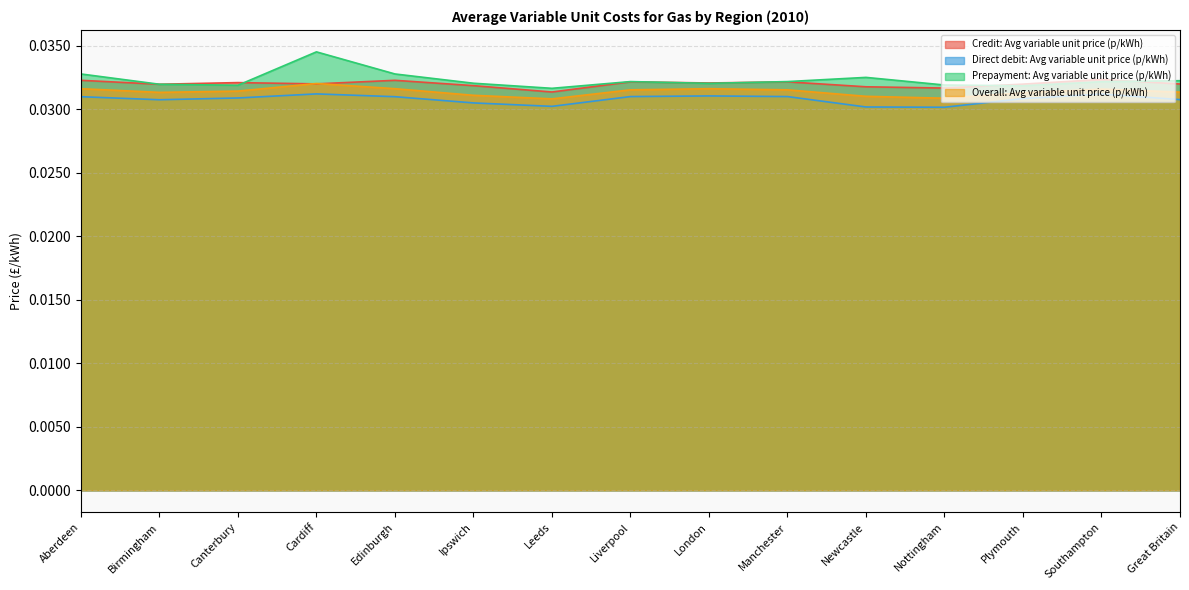

How many interior local valleys does the Prepayment: Avg variable unit price (p/kWh) series have?

4